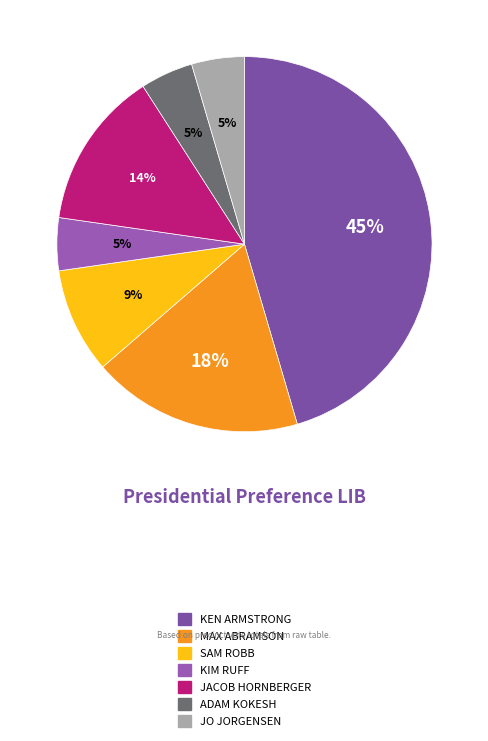

What percentage is the MAX ABRAMSON slice, to the nearest percent?

18%